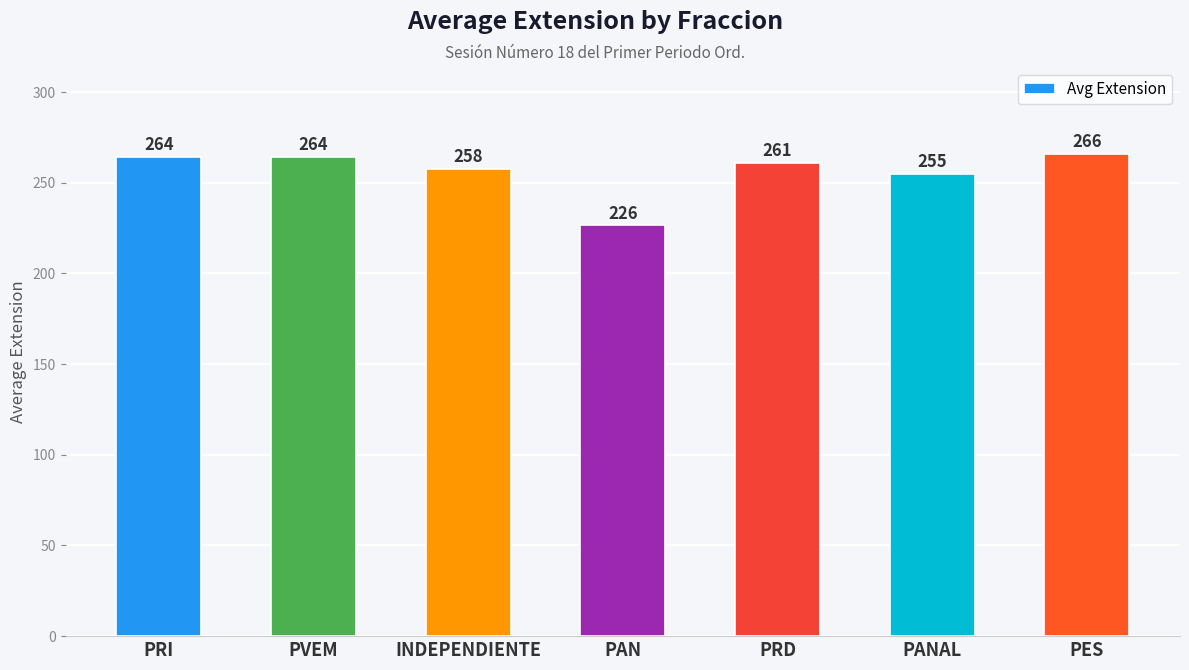

What is the difference between the maximum and minimum values?

39.5